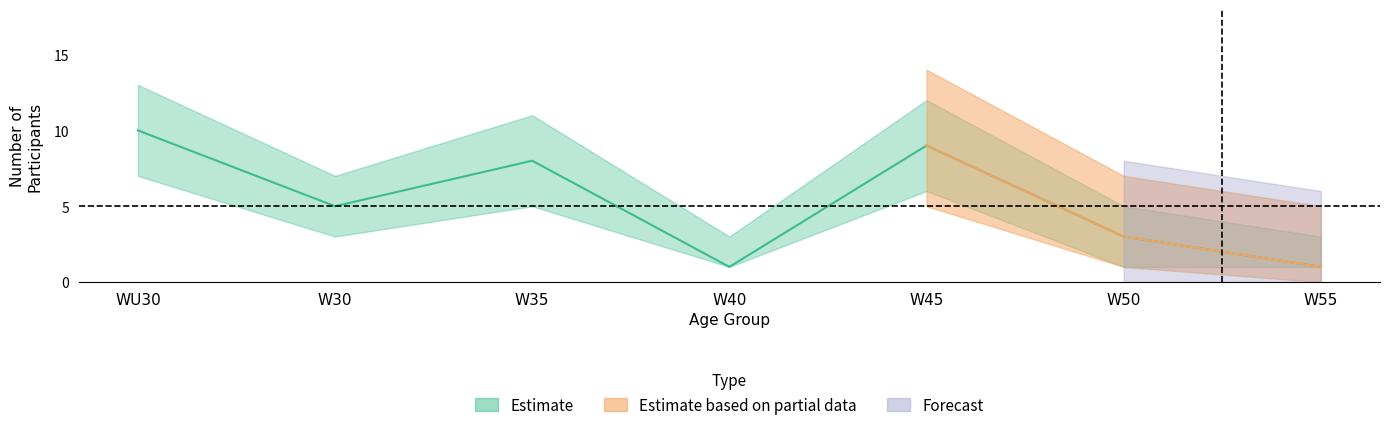

What is the highest value of the Count series?

10